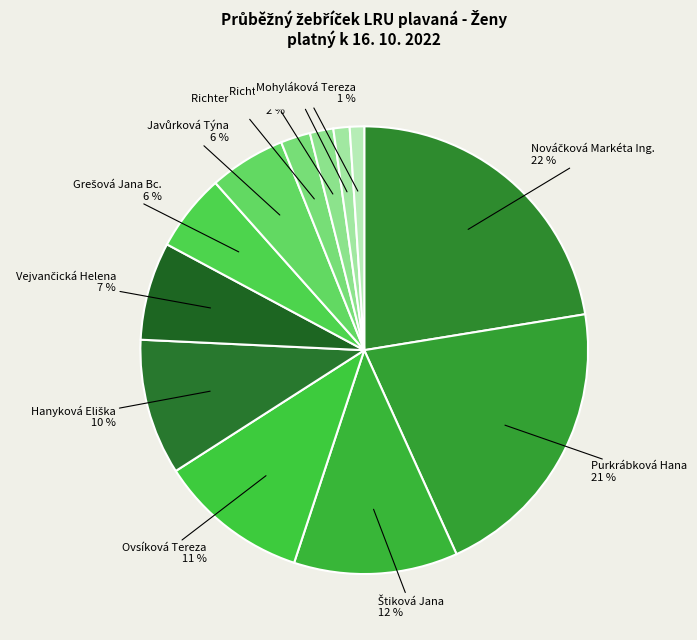

Does any single category account for the majority?

No